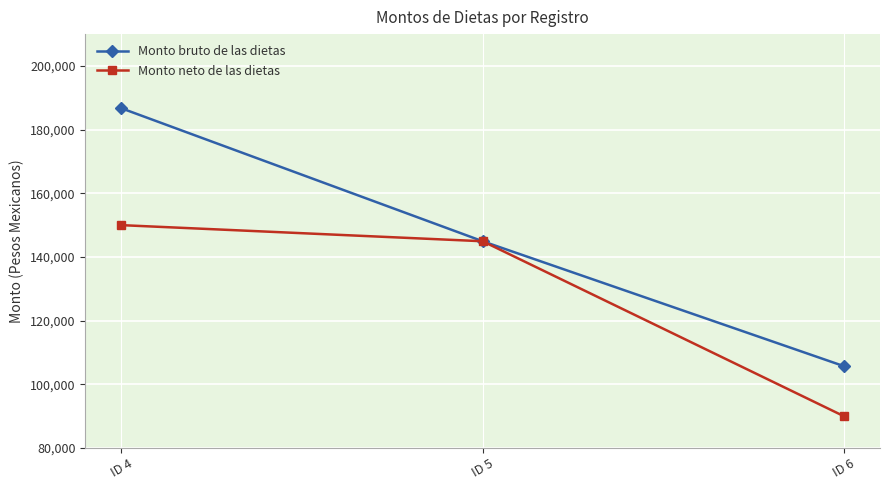

Rank the series by their maximum value, from lowest to highest.

Monto neto de las dietas, Monto bruto de las dietas